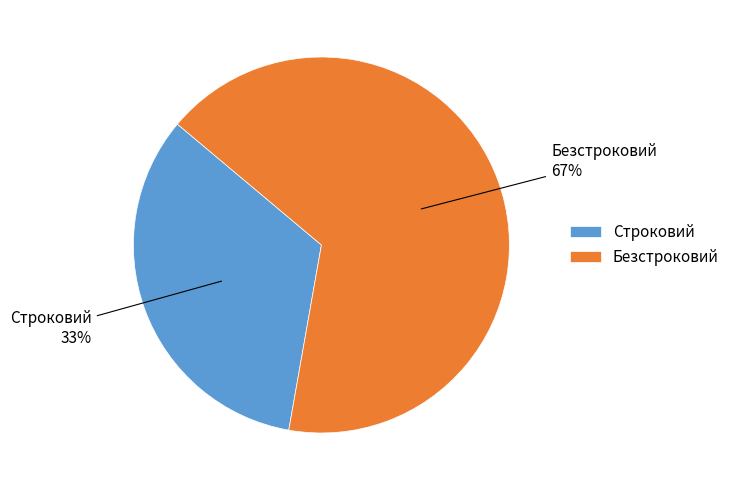

What is the largest slice in the pie chart?

Безстроковий